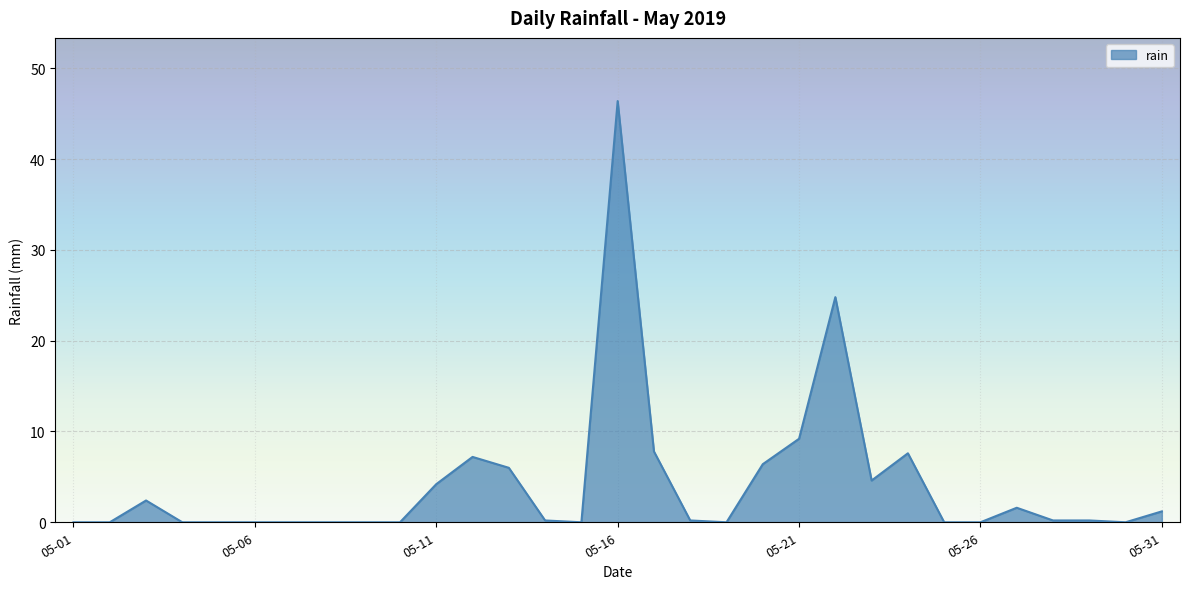

What is the difference between the maximum and minimum values?

46.4